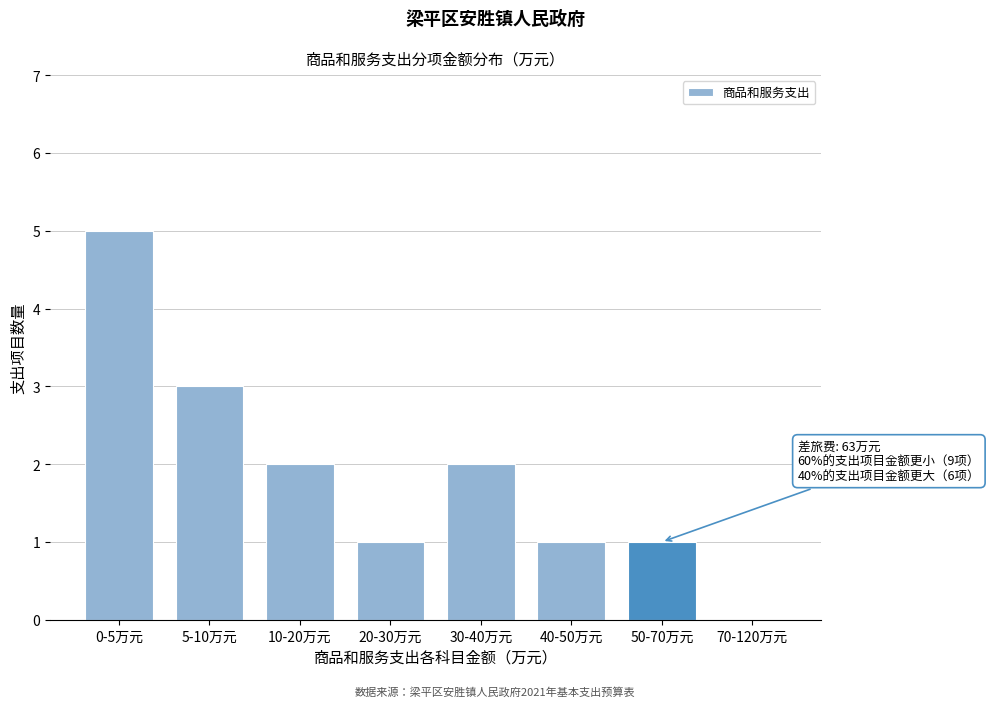

Reading left to right, list all the values displayed in this chart.

0-5万元=5	5-10万元=3	10-20万元=2	20-30万元=1	30-40万元=2	40-50万元=1	50-70万元=1	70-120万元=0